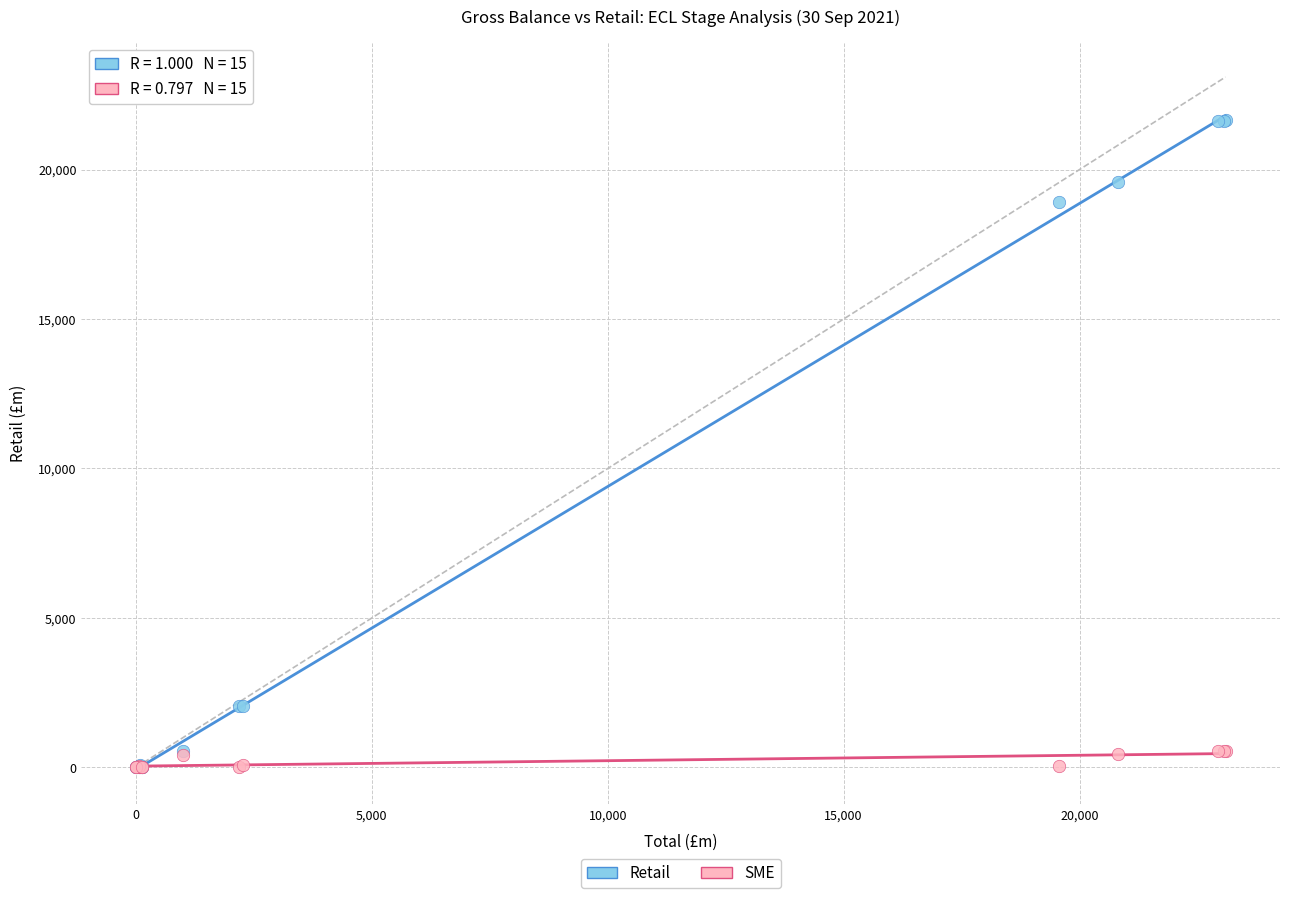

Across all series, what Y value is closest to 10823?

18914.4